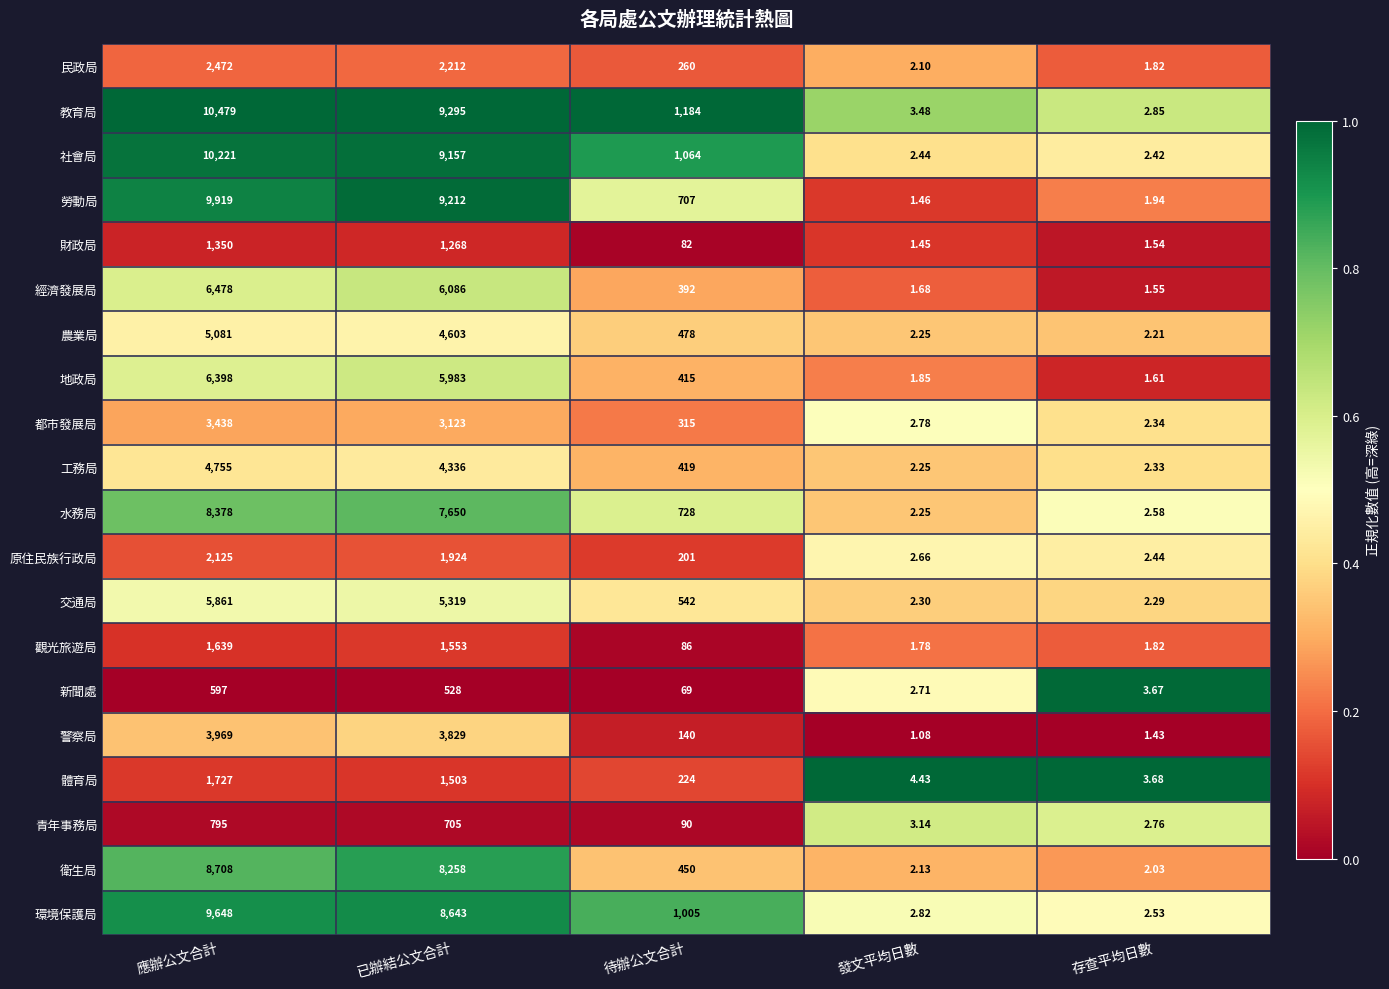

What is the spread (max minus min) of values at 應辦公文合計?

9882.0